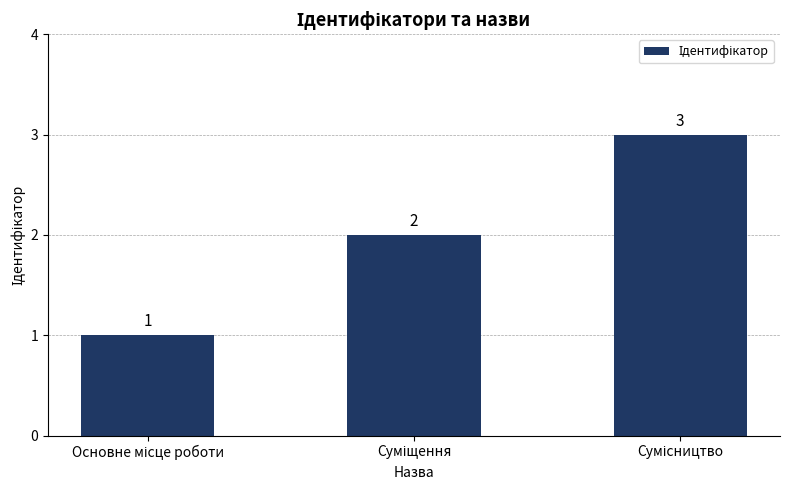

What is the average value?

2